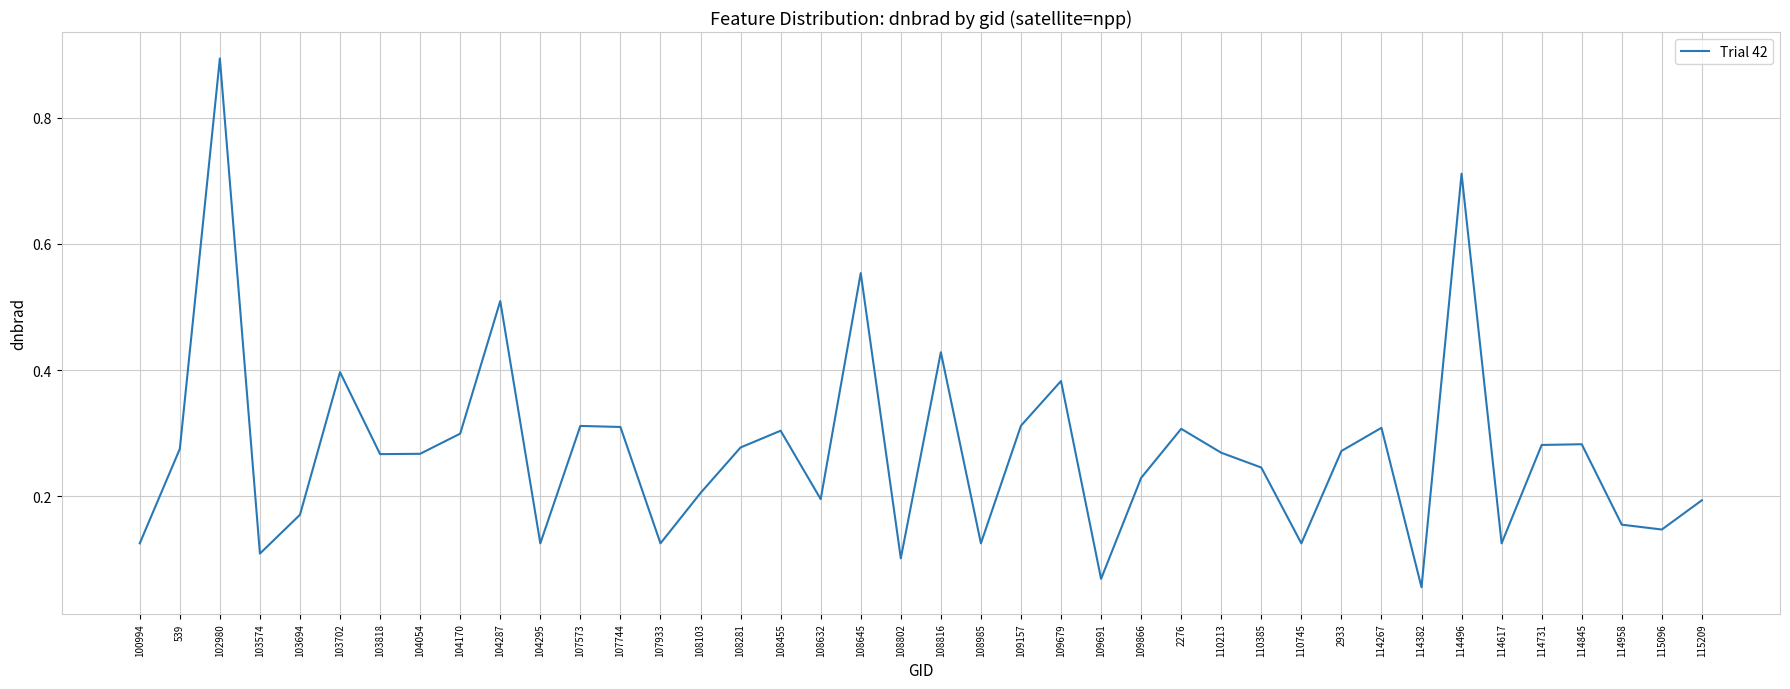

The chart shows a value of 0.4 at 103702. True or false?

True